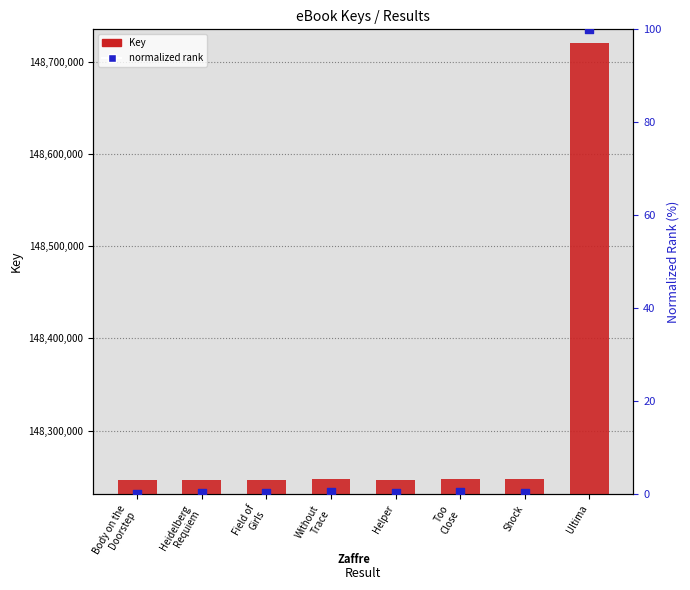

At how many categories does at least one series exceed 102318330?

8